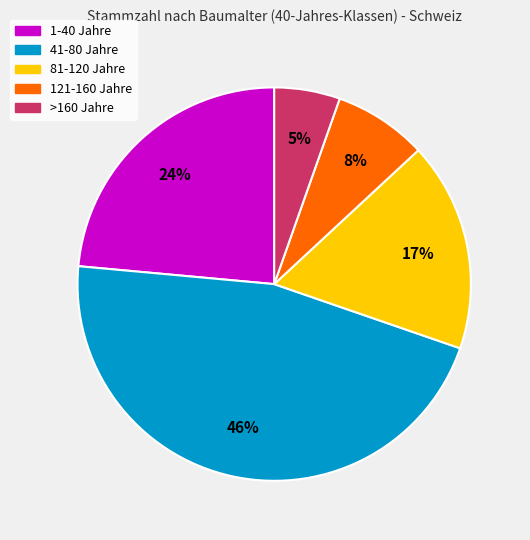

What percentage is the 41-80 Jahre slice, to the nearest percent?

46%